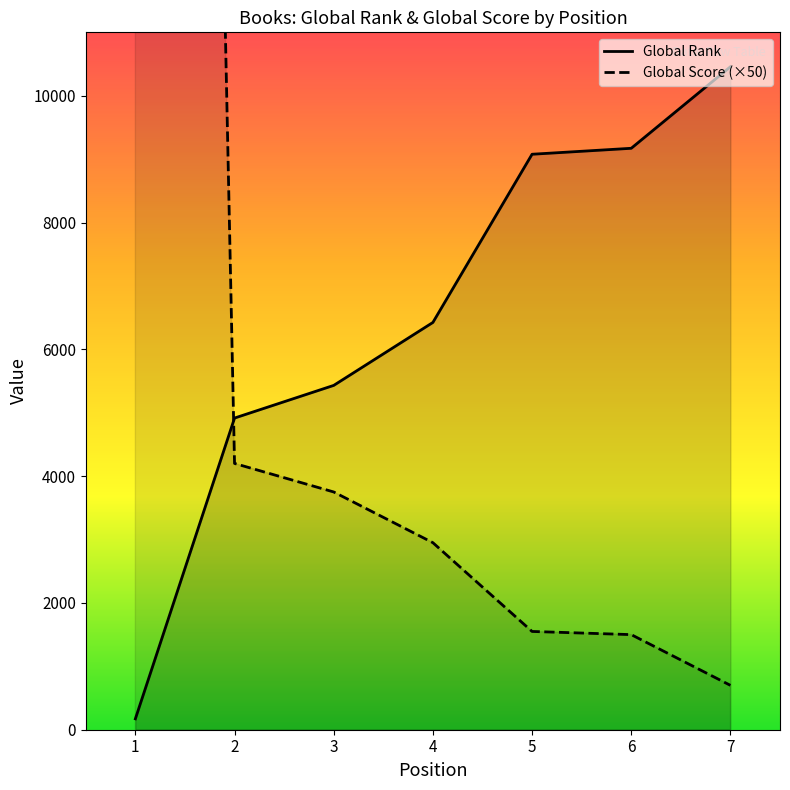

List the series in order of their peak value, highest first.

Global Score (×50), Global Rank